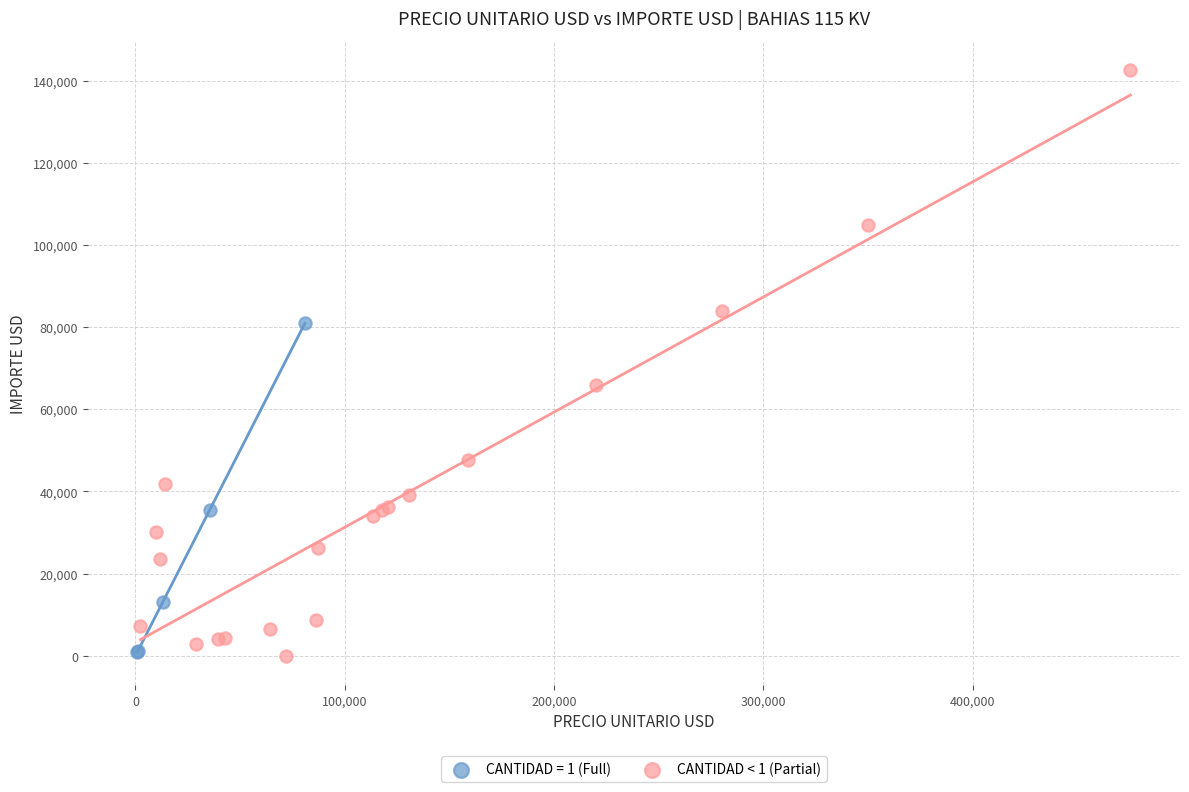

Which series contains the highest Y value?

CANTIDAD < 1 (Partial)